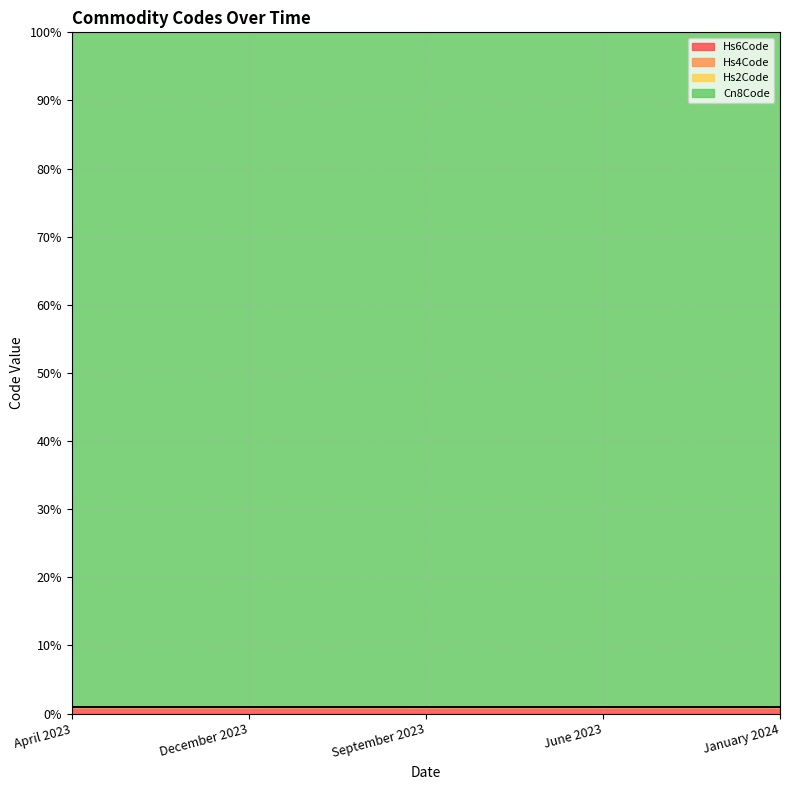

Which series has the largest range (max minus min)?

Hs6Code